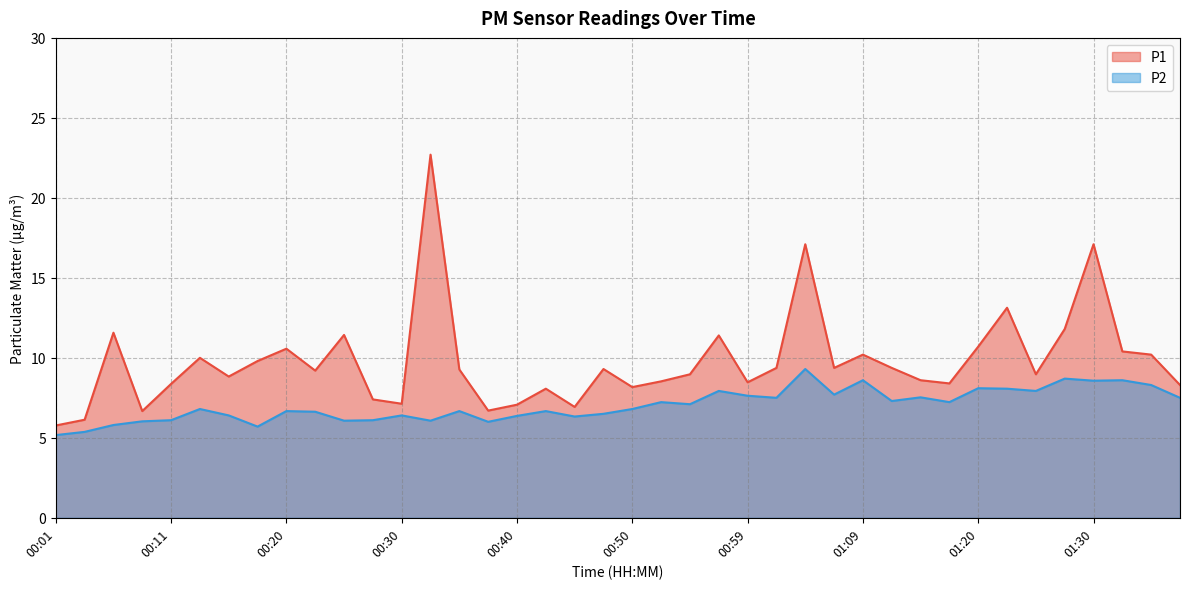

What is the value of the P2 point at the 8th from the left?

5.7